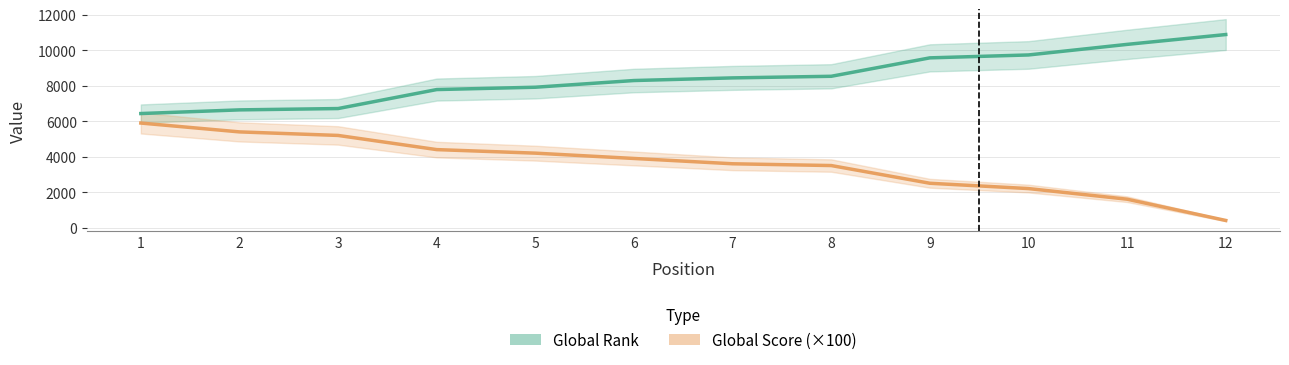

Rank the series by their average value, from highest to lowest.

Global Rank, Global Score